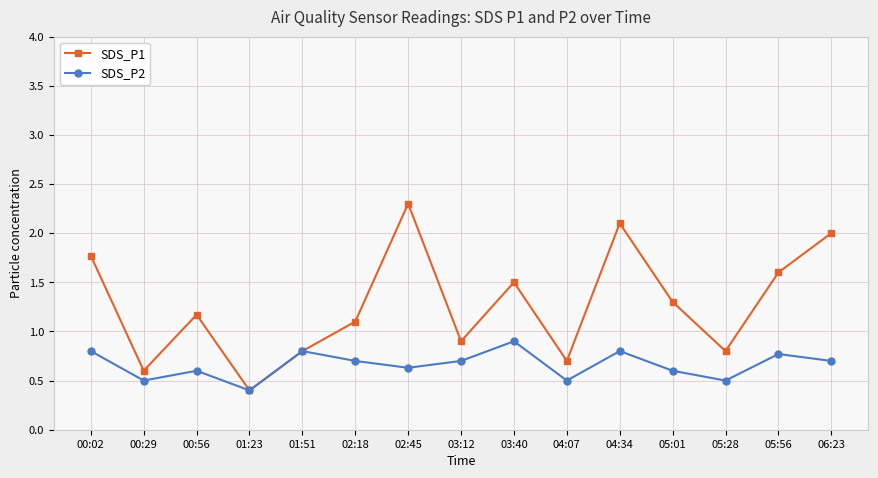

In SDS_P1, how many points are lower than both neighbors (excluding endpoints)?

5